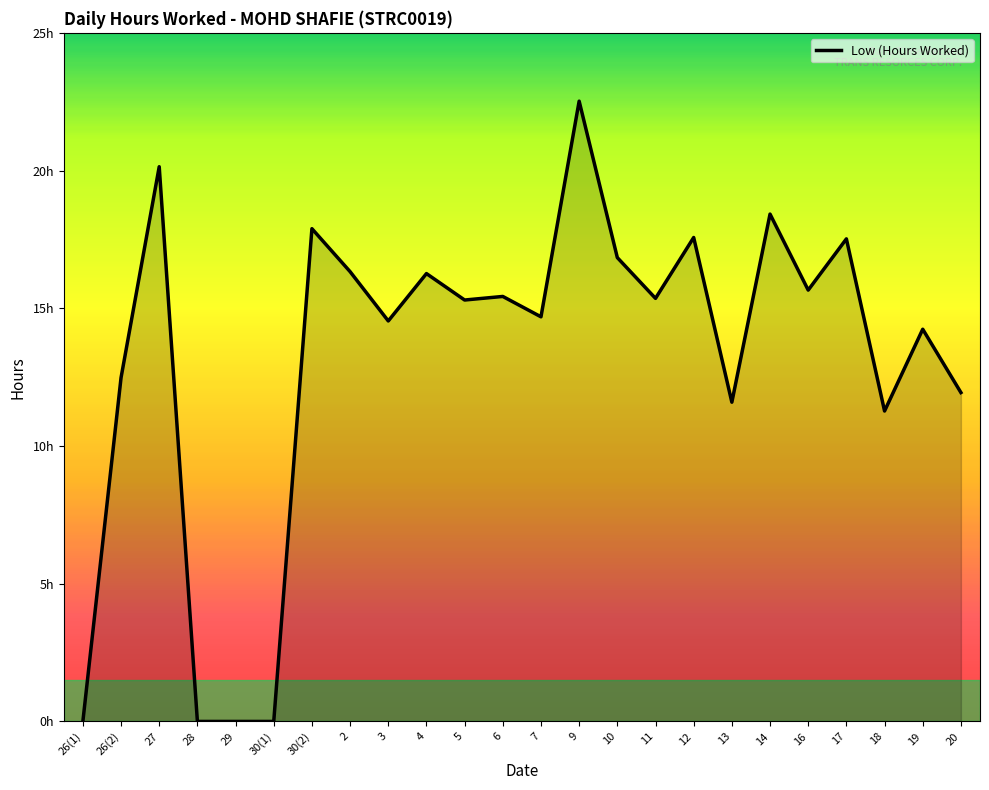

True or false: there are more than 0 points higher than both neighbors.

True